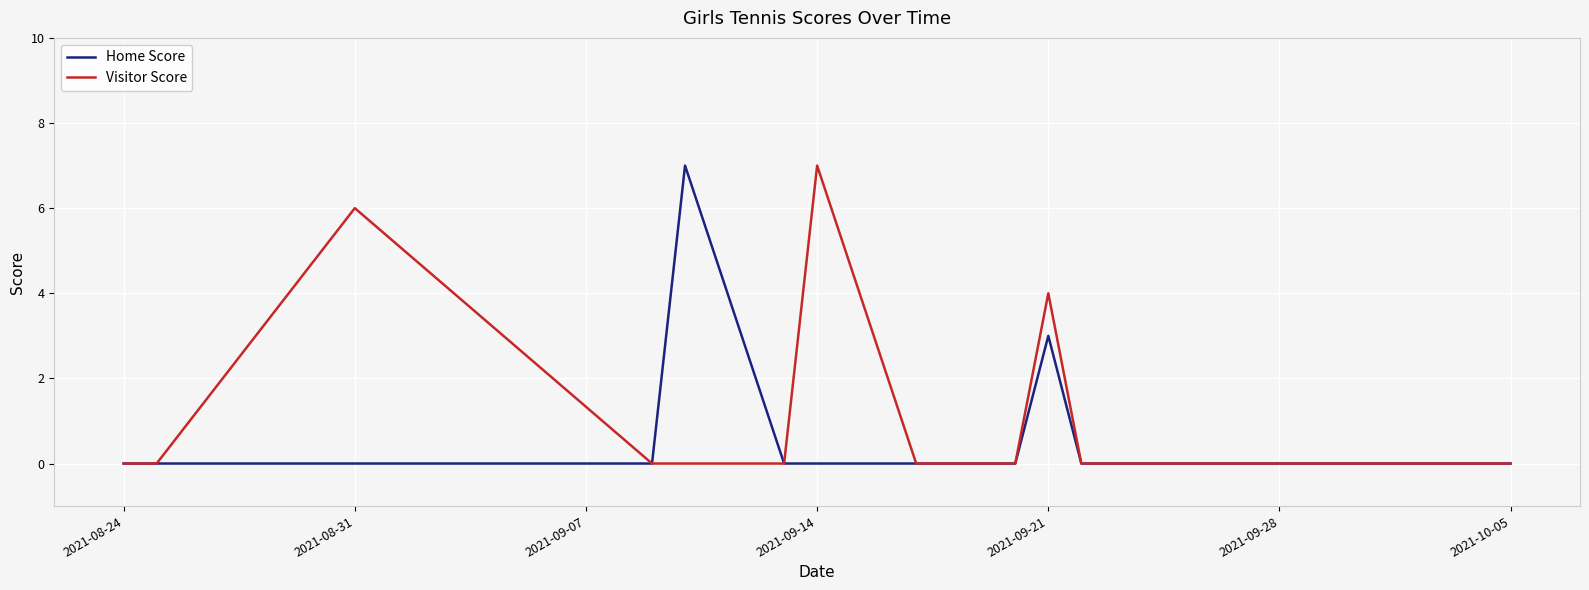

How many lines are shown in the chart?

2